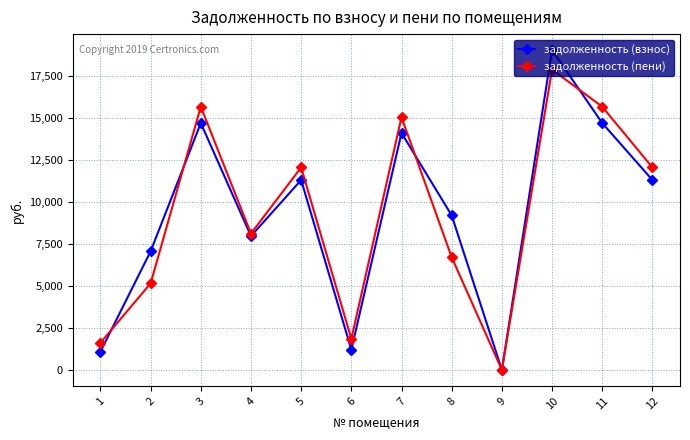

Where do задолженность (взнос) and задолженность (пени) first cross each other?

1 and 2